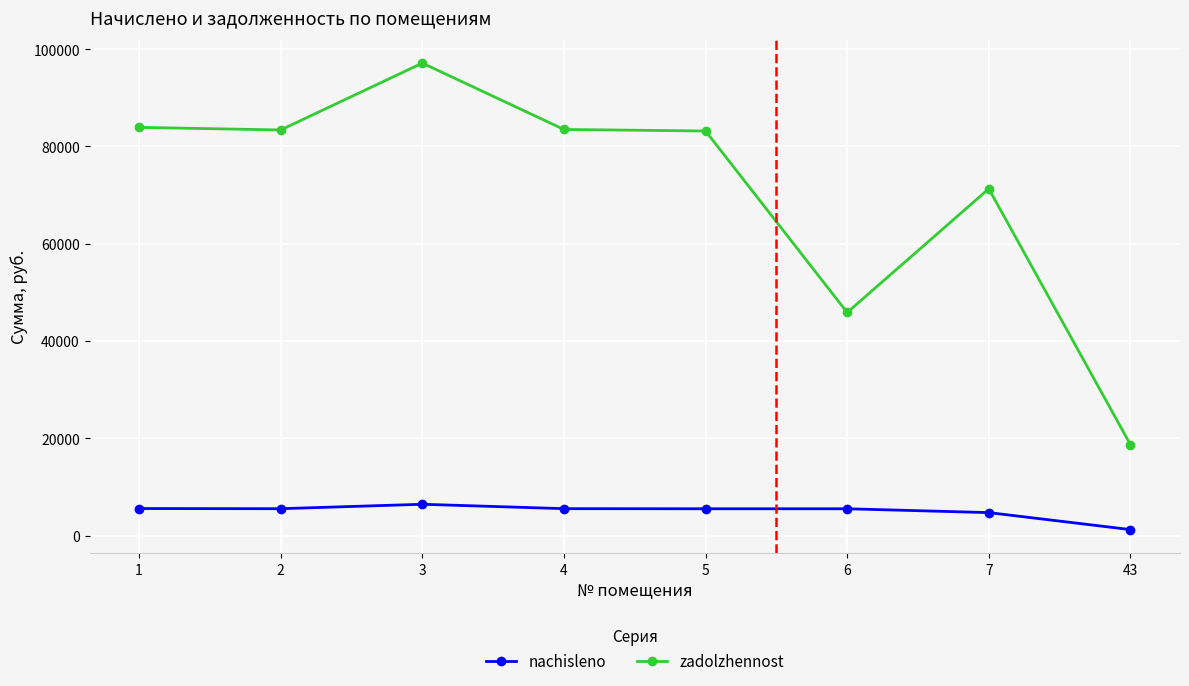

At which label is zadolzhennost closest to 57923?

6